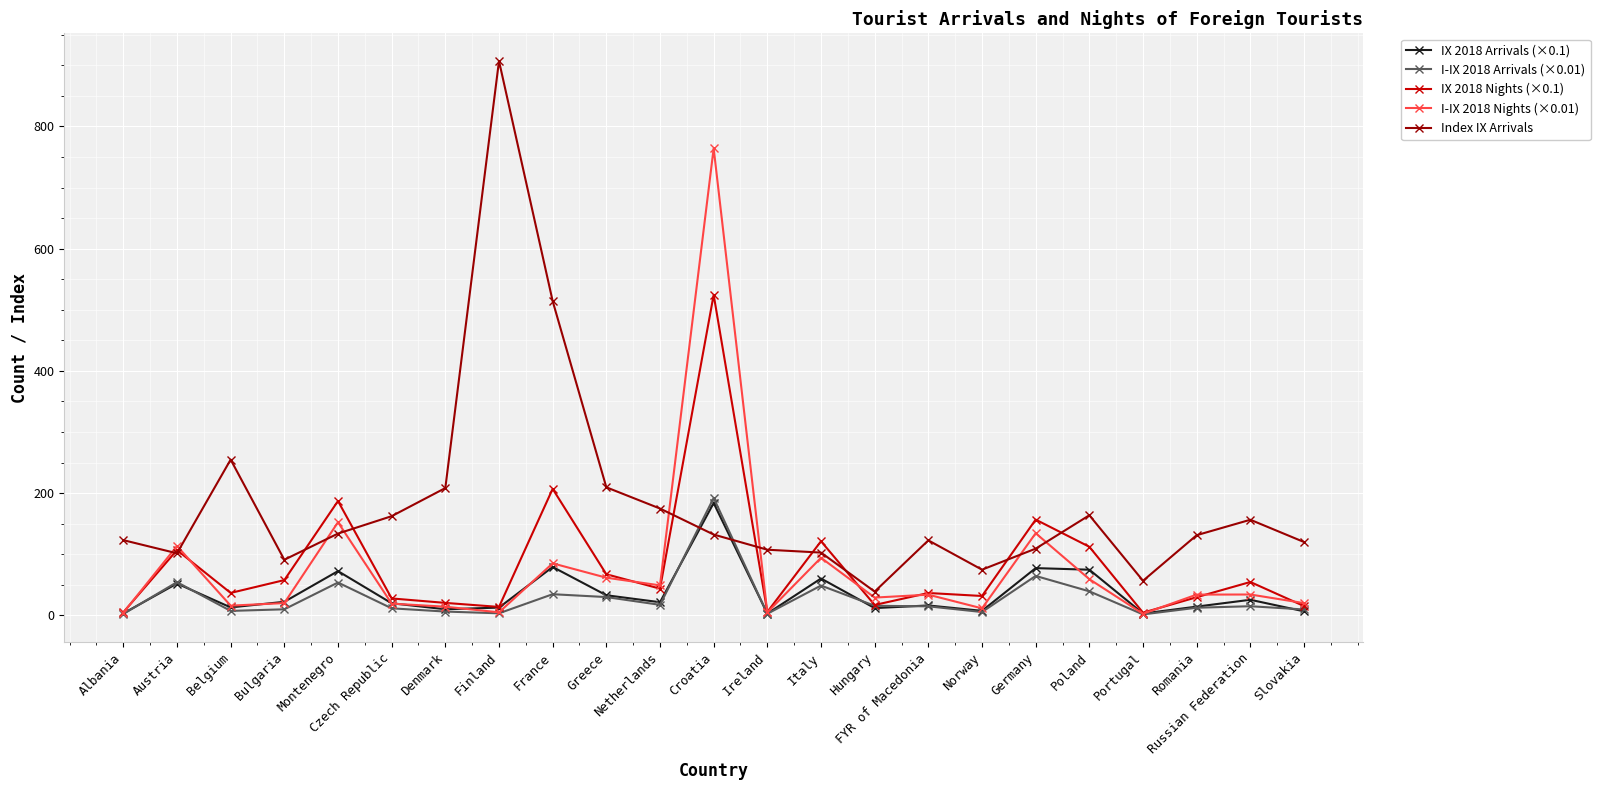

Which series has the largest range (max minus min)?

Index IX Arrivals